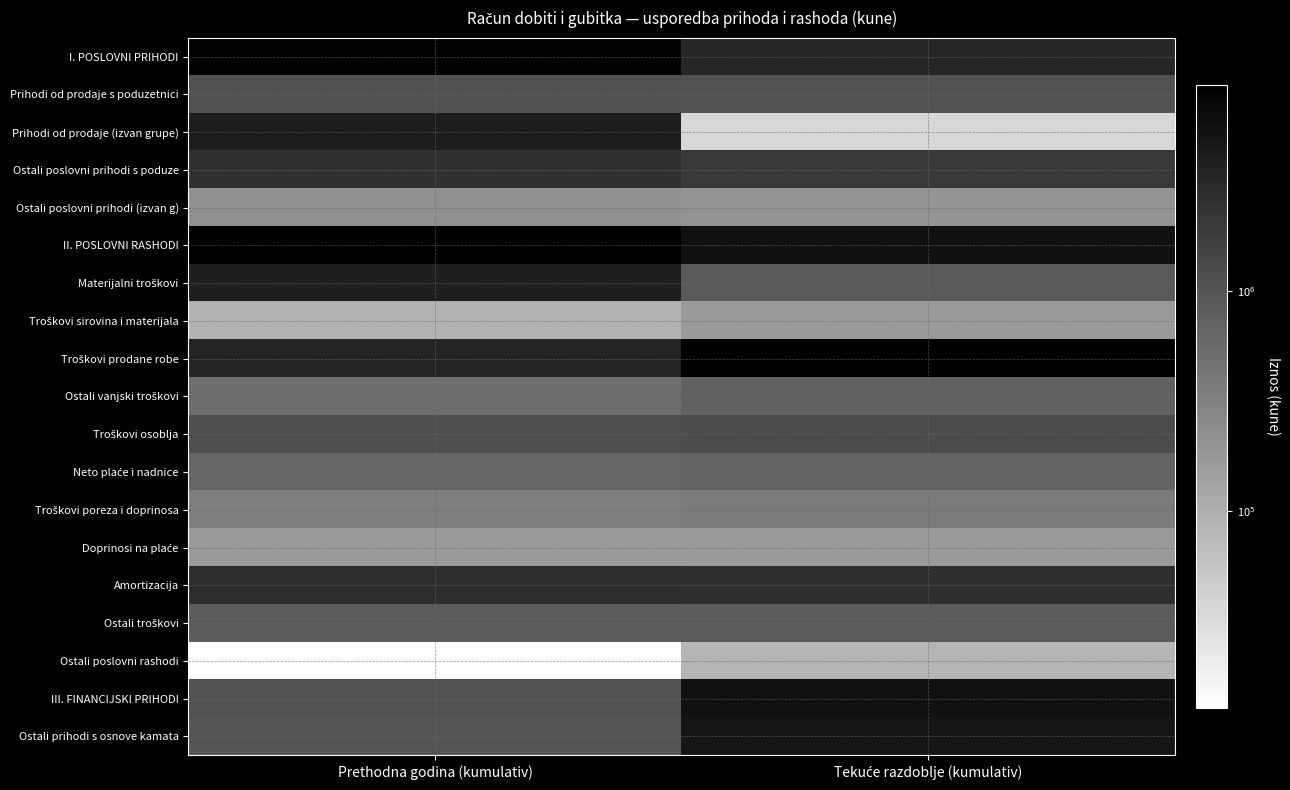

What is the maximum value shown in the chart?

8698402.0